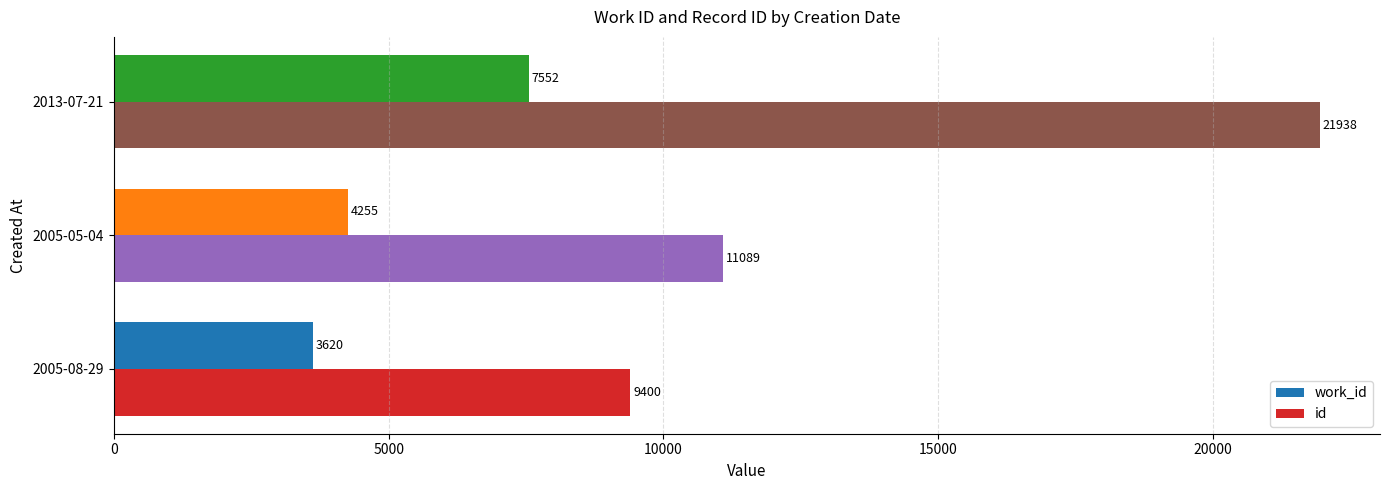

At which category is the sum across all series the highest?

2013-07-21